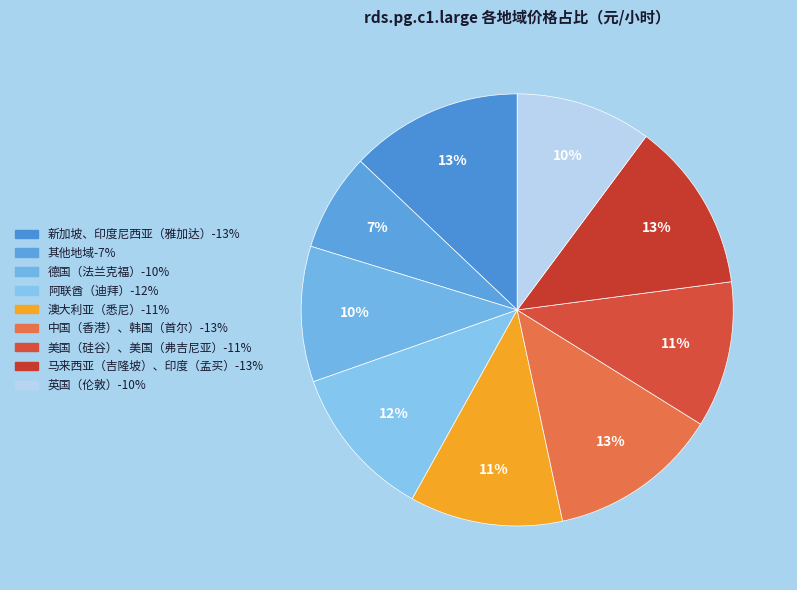

Count the number of slices in the pie.

9